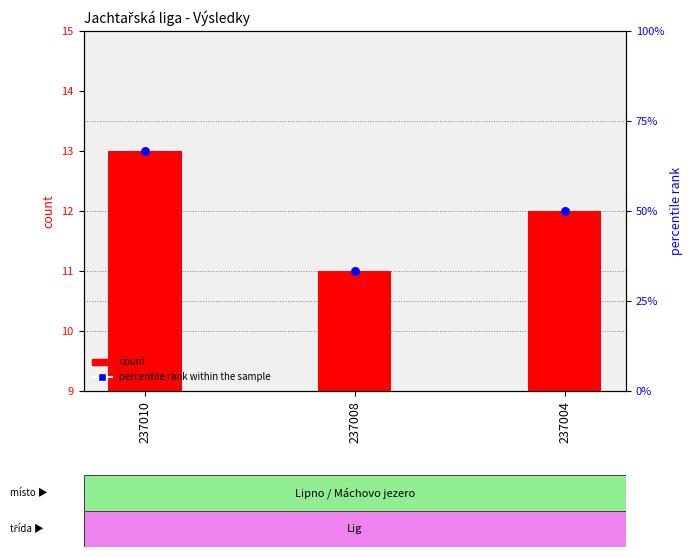

Which series has the largest total across all categories?

count